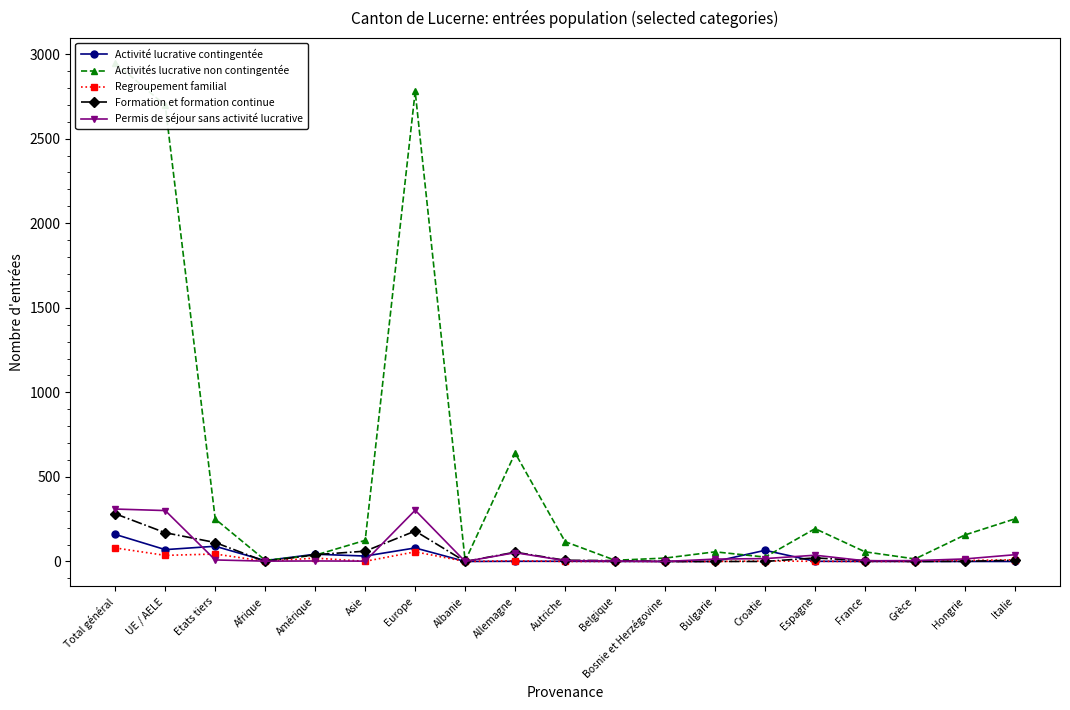

At which category is the sum across all series the highest?

Total général